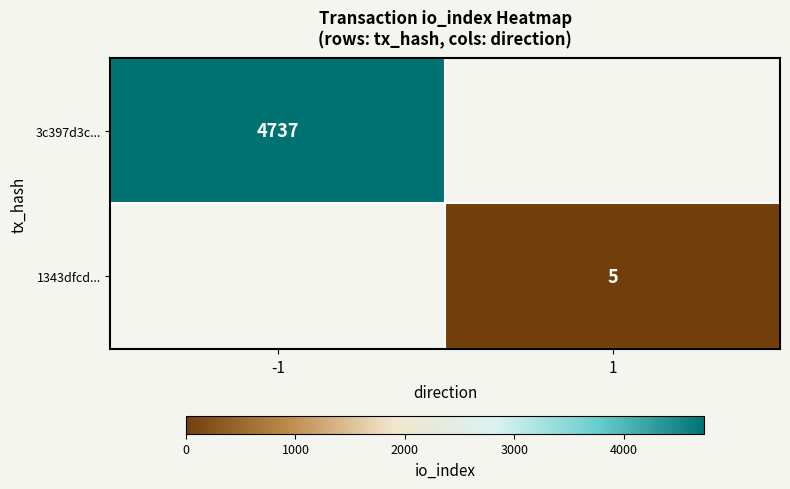

True or false: 1343dfcd... has a value of 9 at 1.

False